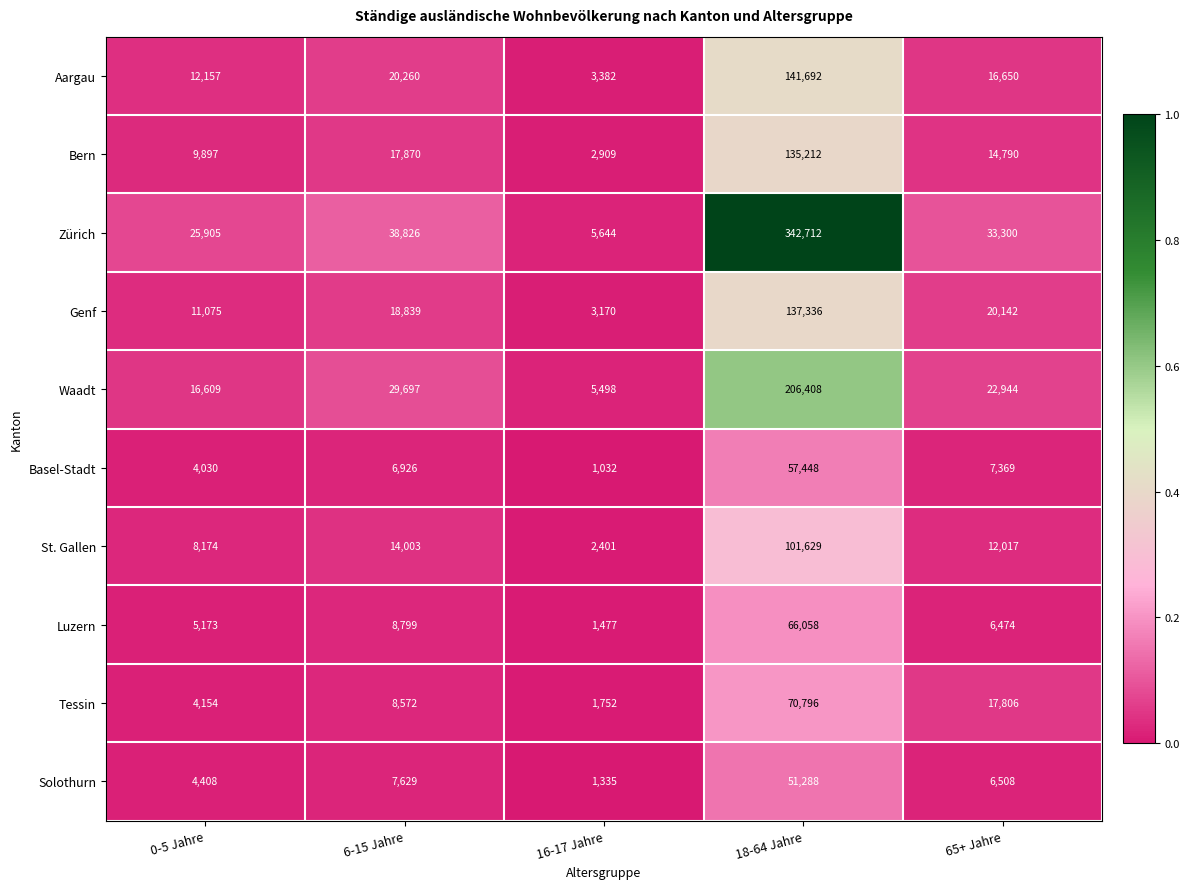

The Zürich series shows 342712 at 18-64 Jahre. True or false?

True